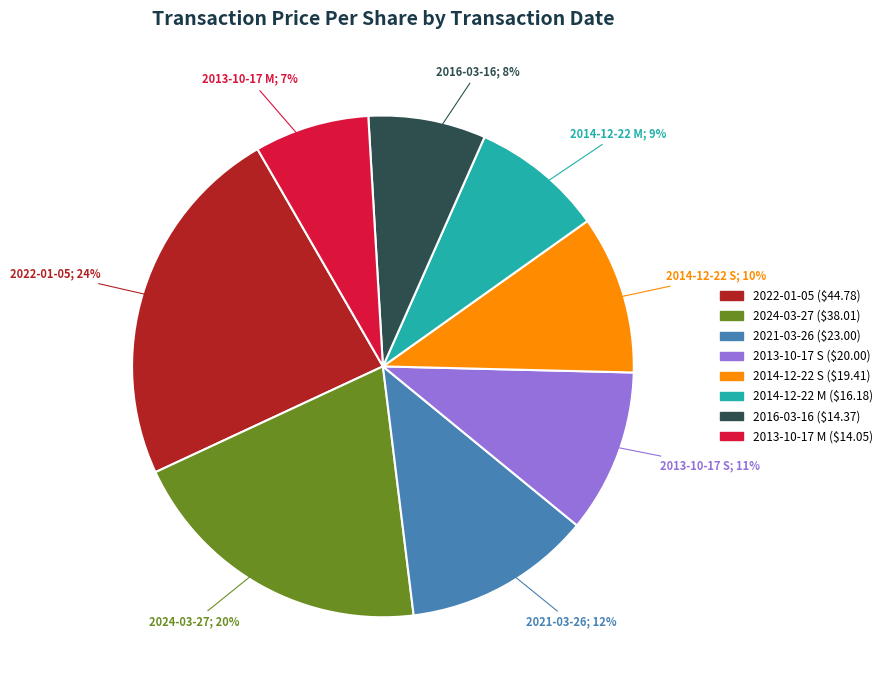

To the nearest percent, what is the average slice percentage?

12%